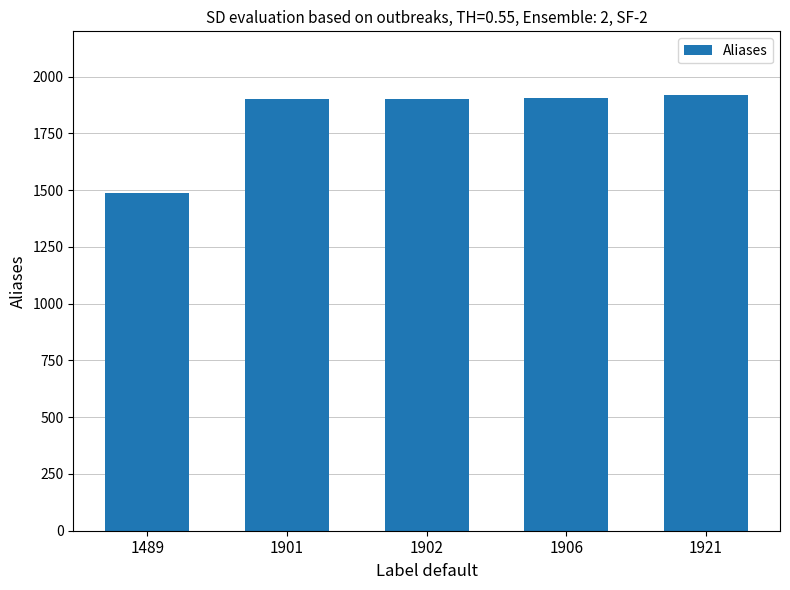

The chart shows a value of 1921 at 1921. True or false?

True